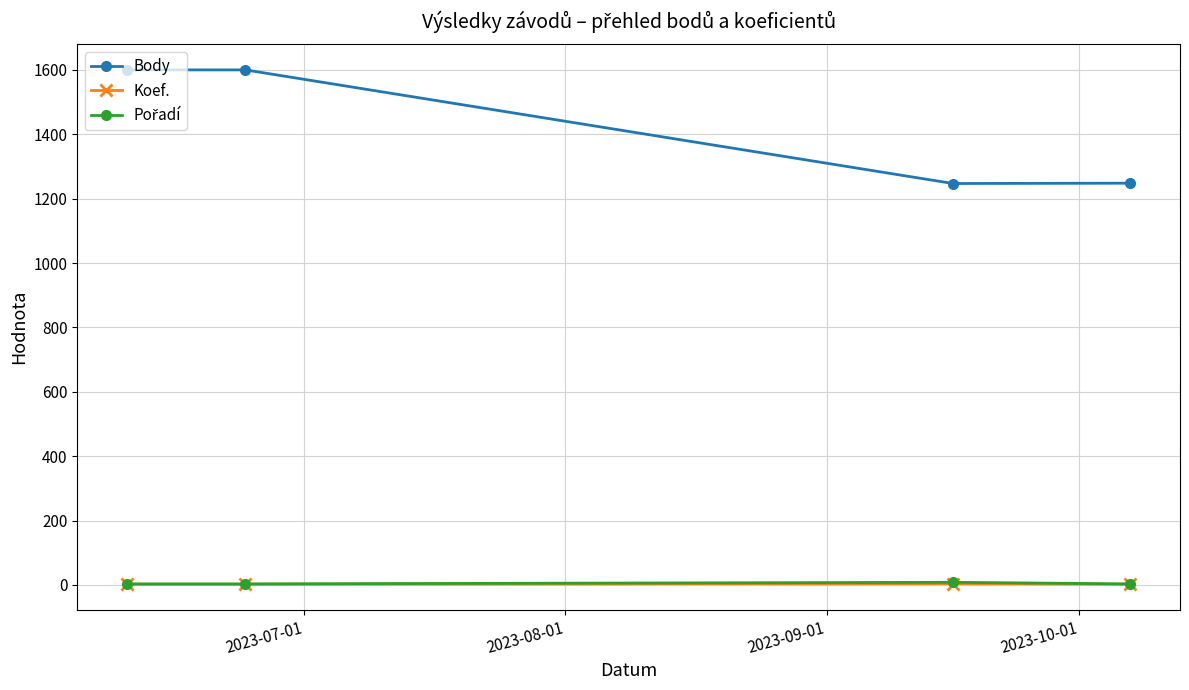

True or false: Body and Koef. cross at least once.

False